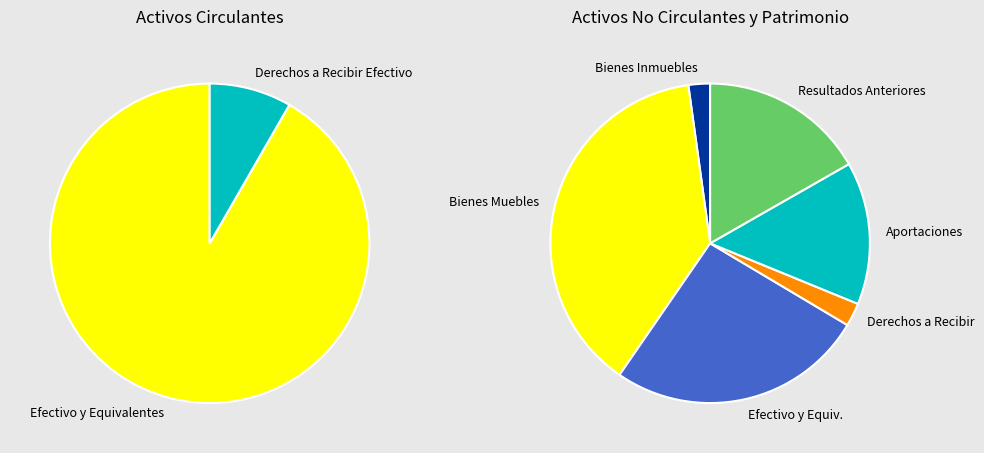

What is the total percentage of Bienes Inmuebles and Derechos a Recibir Efectivo?

6.6%